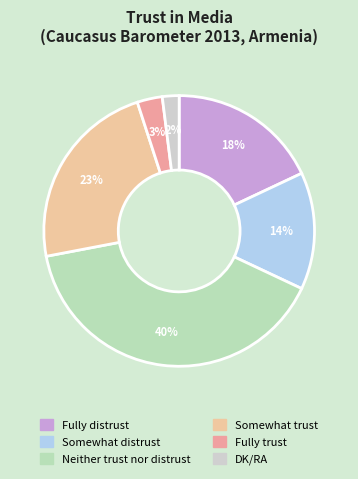

Is the sum of Neither trust nor distrust and DK/RA greater than half?

No